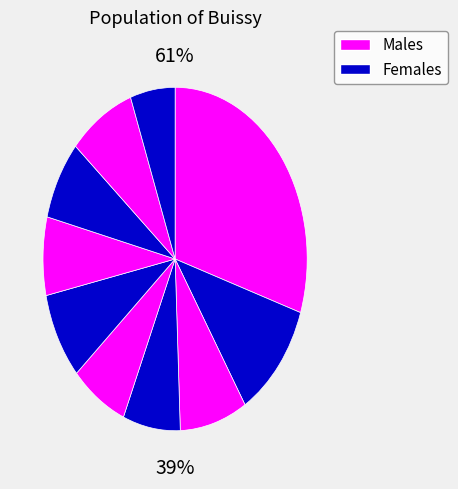

Is there any slice that represents more than half of the pie?

No